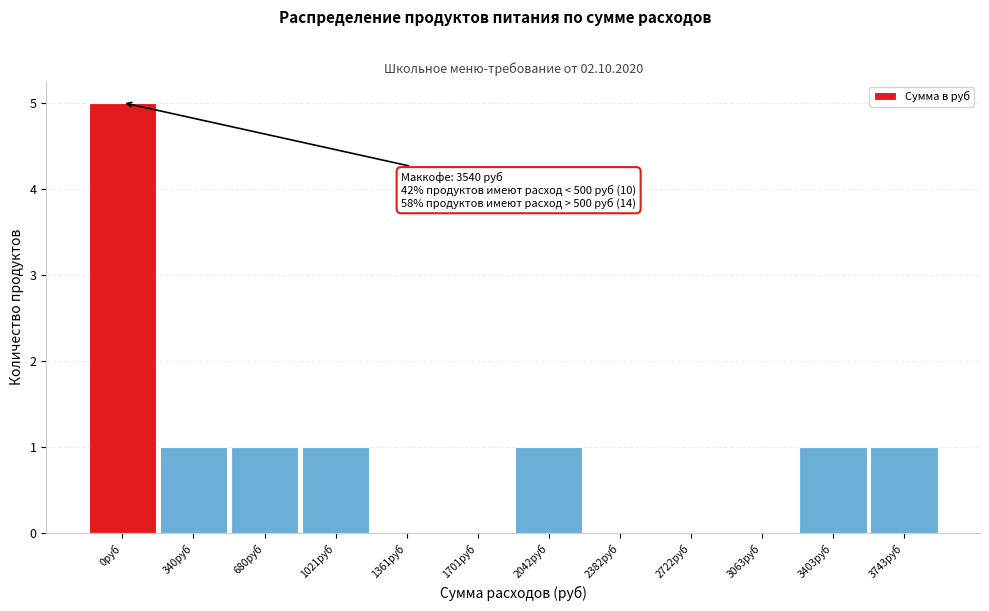

Reading left to right, transcribe all the data shown in this chart.

0руб=5	340руб=1	680руб=1	1021руб=1	1361руб=0	1701руб=0	2042руб=1	2382руб=0	2722руб=0	3063руб=0	3403руб=1	3743руб=1